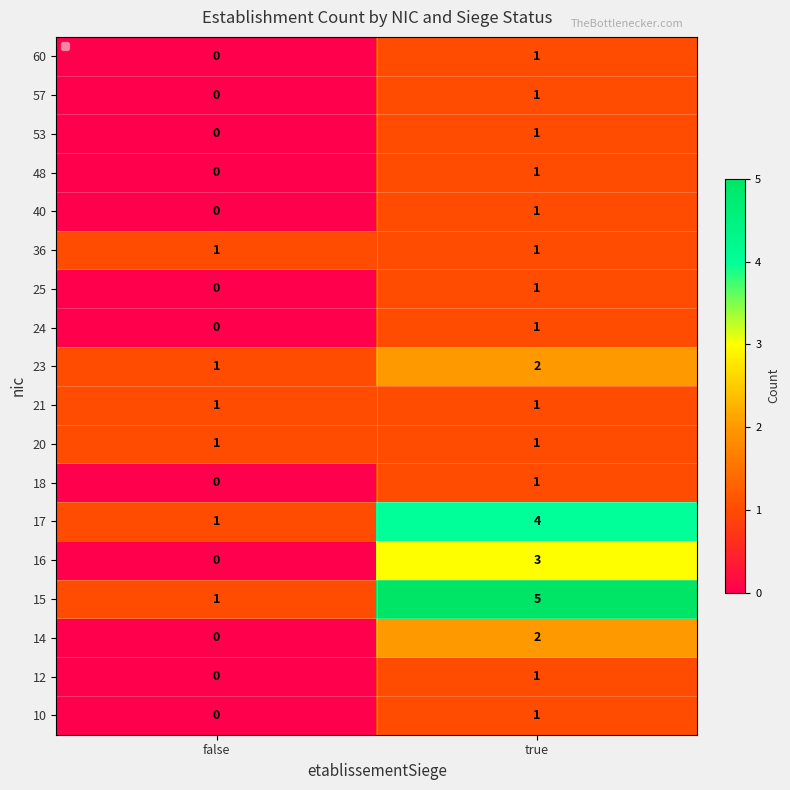

What is the greatest value displayed?

5